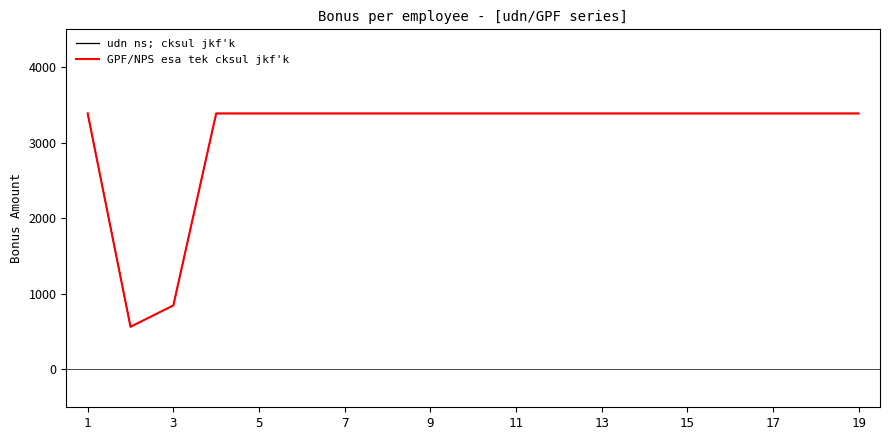

What is the greatest value displayed?

3387